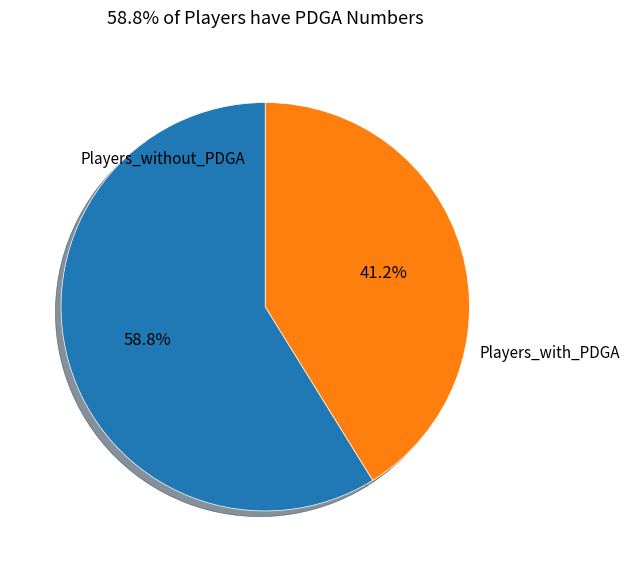

Count the number of slices in the pie.

2